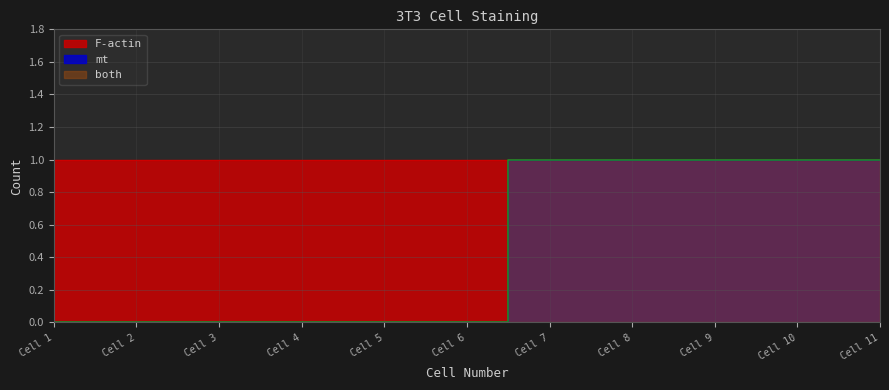

What is the difference between the mt values at Cell 1 and Cell 8?

1